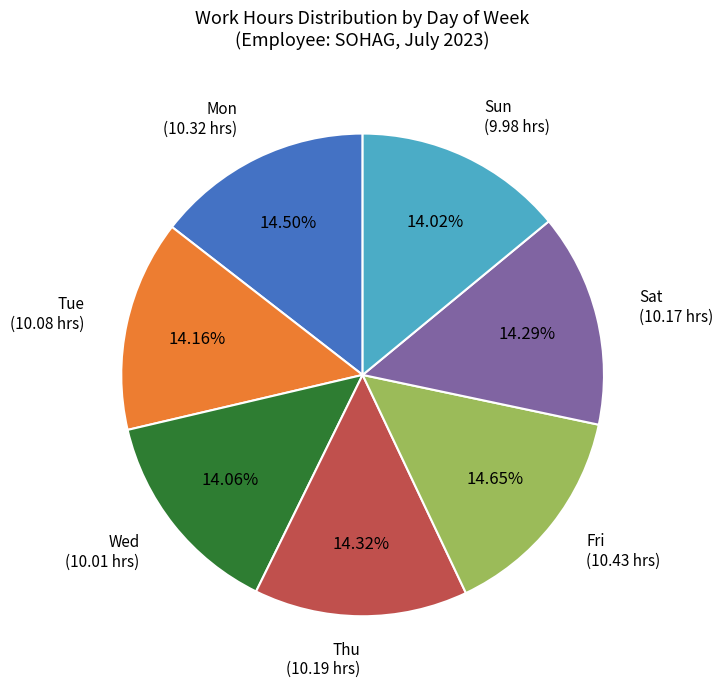

True or false: Thu accounts for 20% of the total.

False